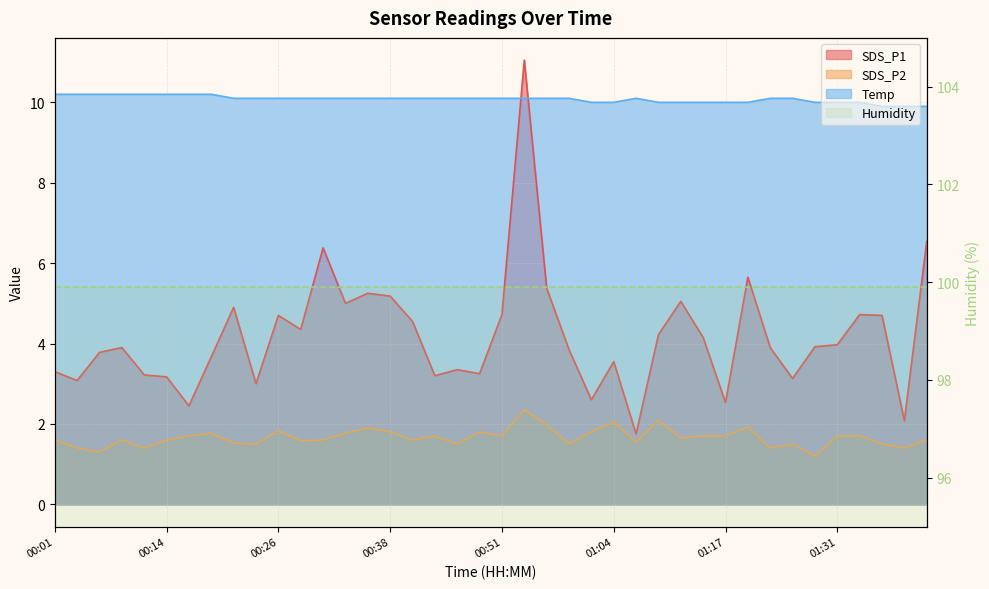

What is the sum of the Temp values at 01:33 and 00:01?

20.2